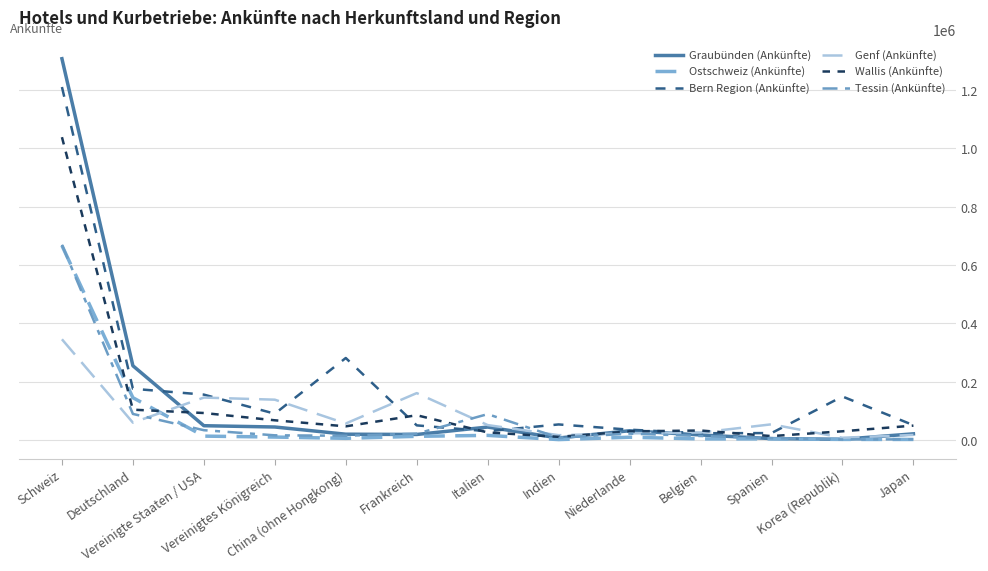

Where is the first local minimum for Bern Region (Ankünfte)?

Vereinigtes Königreich